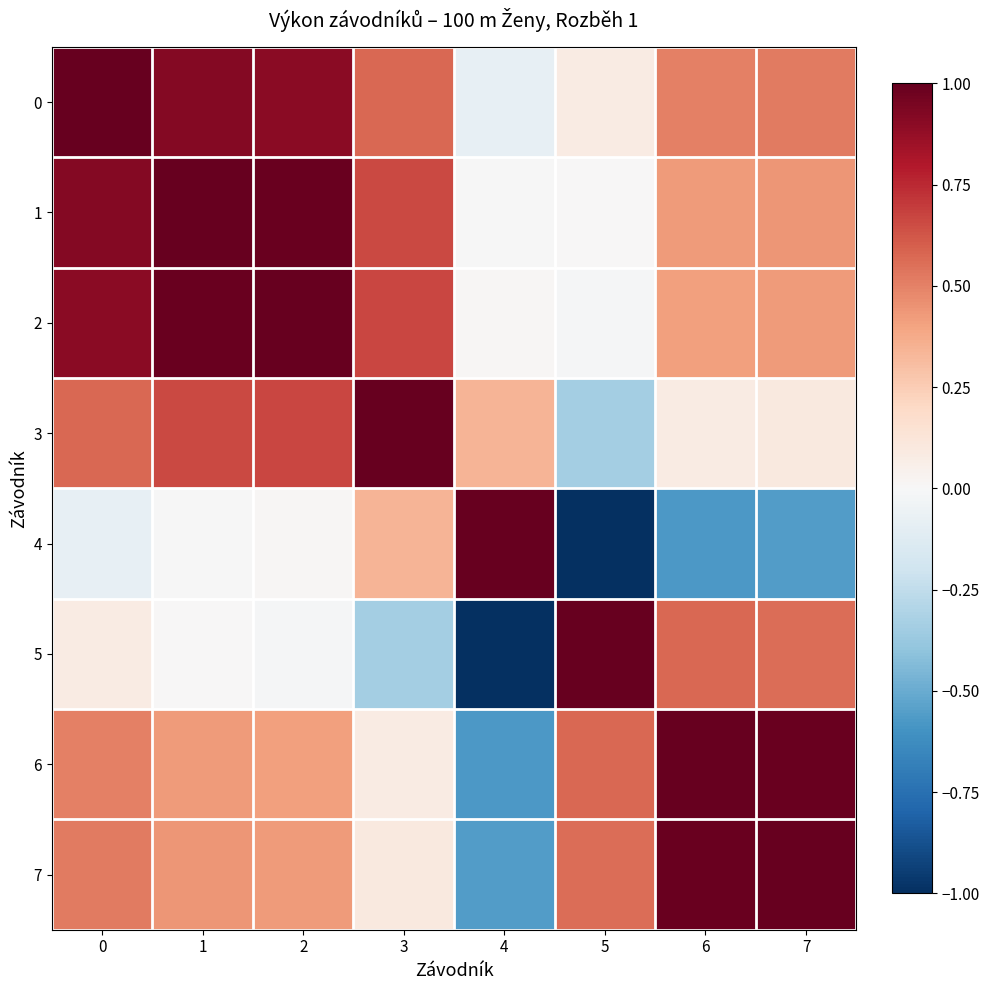

Between 7 and 4, which is larger?

7